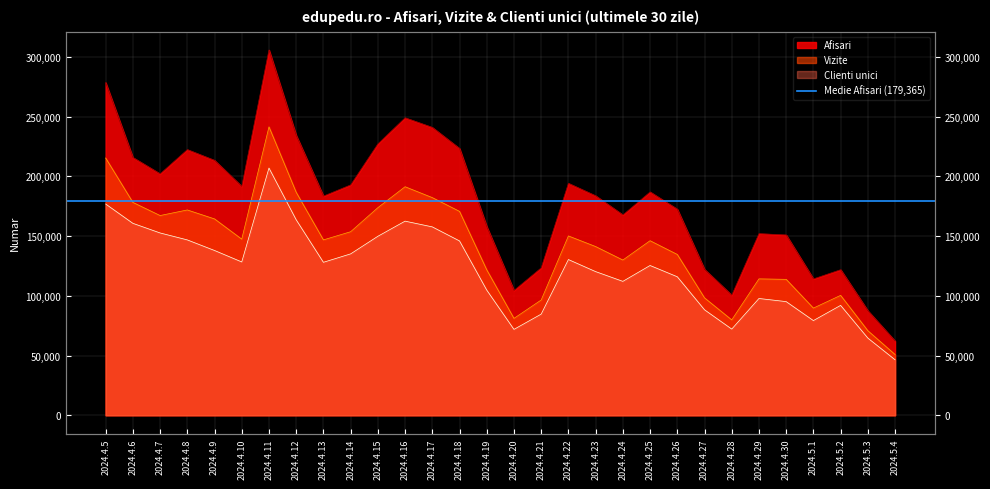

What is the sum of all Vizite values?

4209095